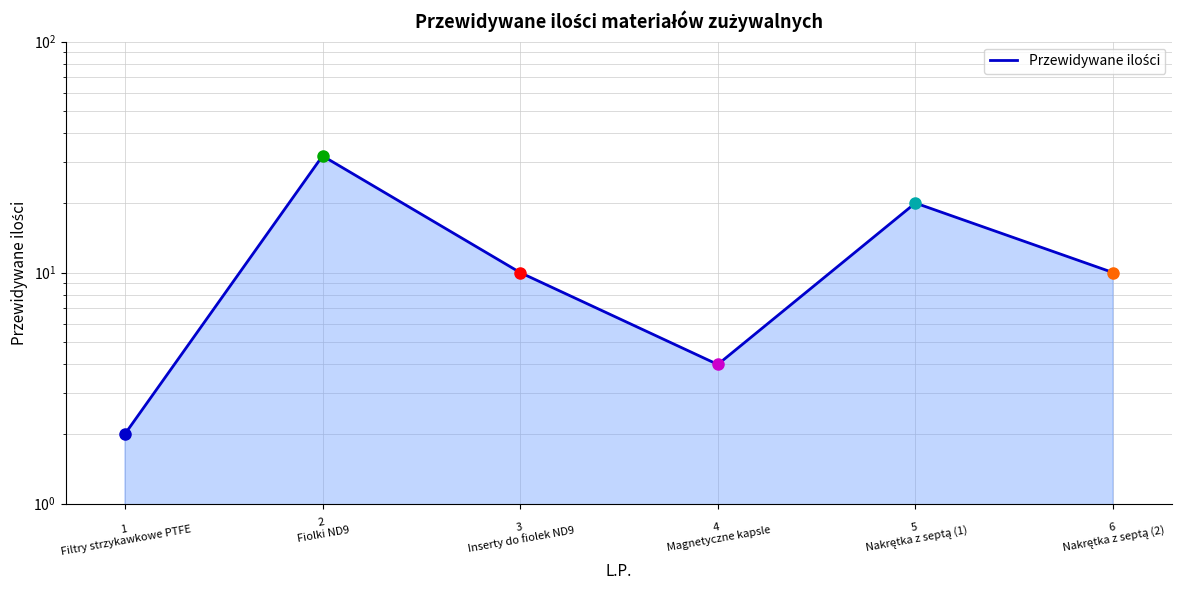

What is the sum of the values at 4
Magnetyczne kapsle and 1
Filtry strzykawkowe PTFE?

6